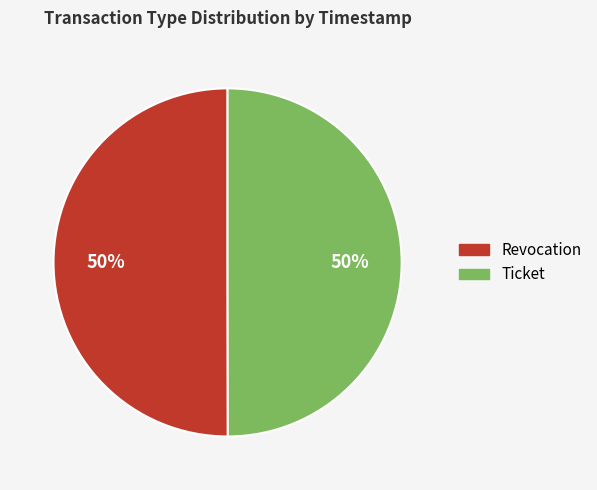

What percentage is the Ticket slice, to the nearest percent?

50%